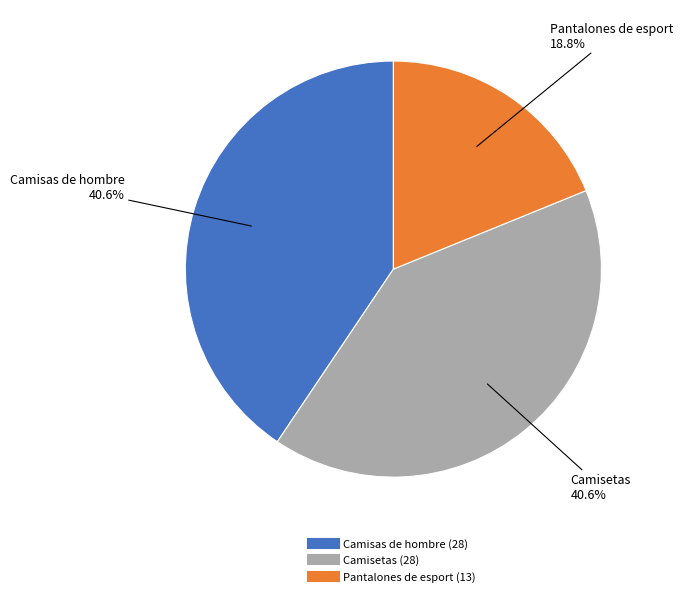

True or false: Camisas de hombre accounts for 48% of the total.

False